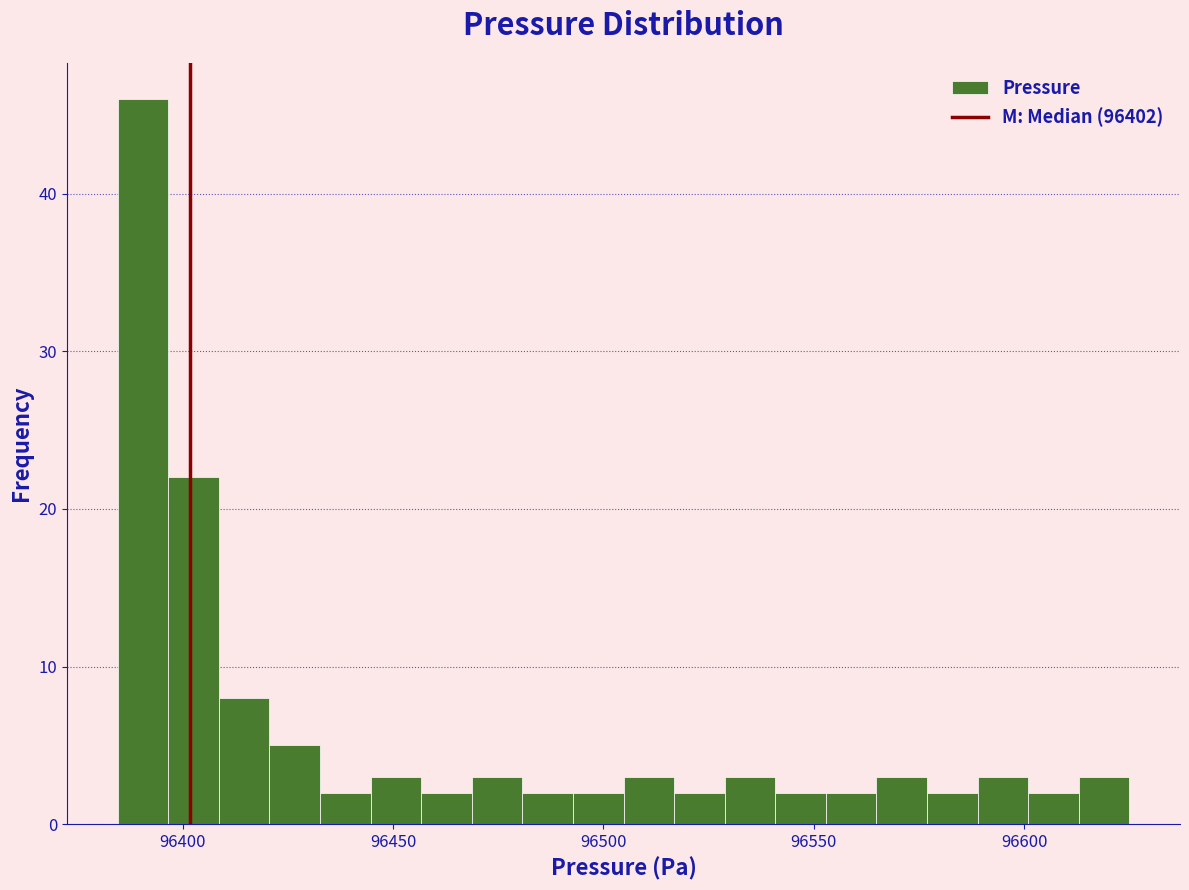

Read against the x-axis, roughly where is the centre of the tallest bar?

96390